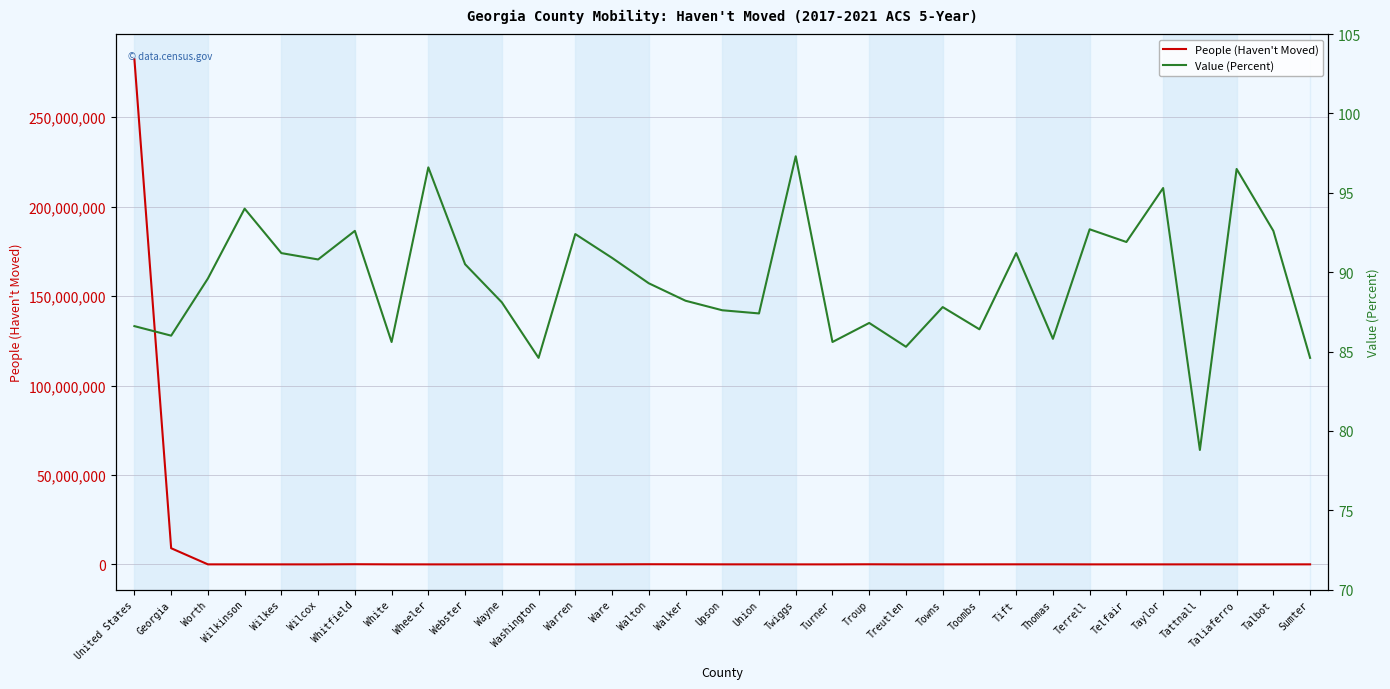

What is the value of the Value (Percent) point at the 14th from the left?

90.9